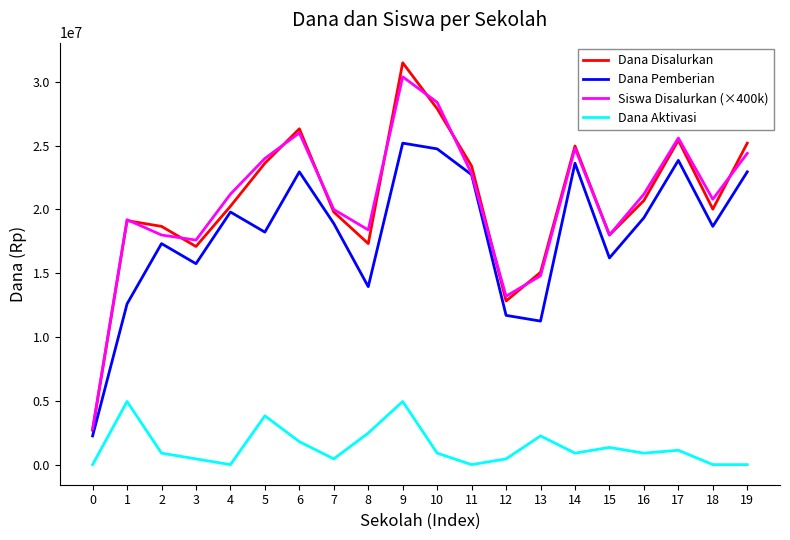

At which category is the sum across all series the highest?

9